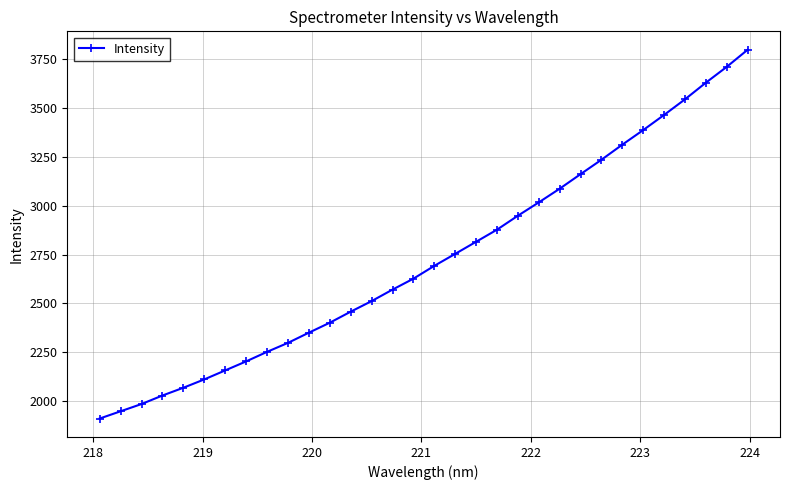

What is the average value?

2728.3